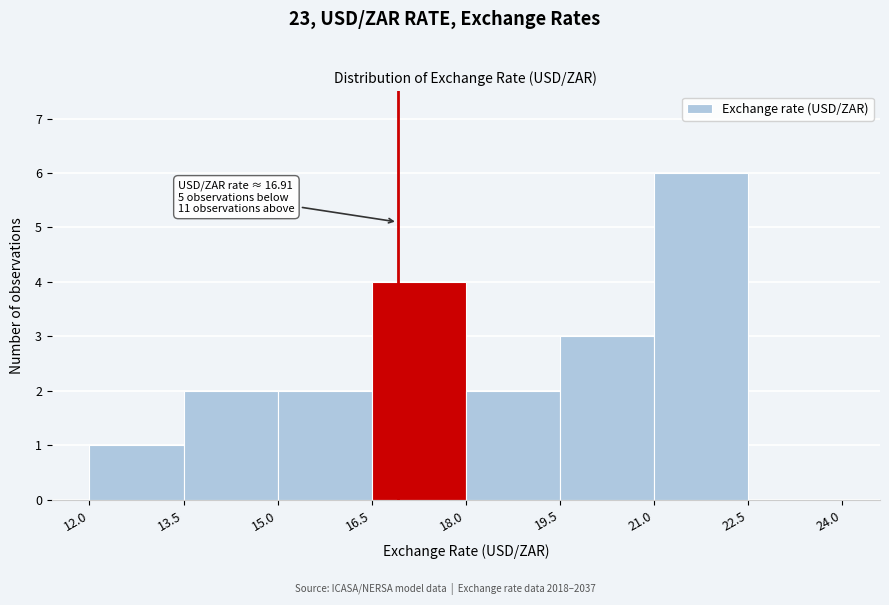

Over which range of the x-axis is the bar tallest?

21.0 to 22.5